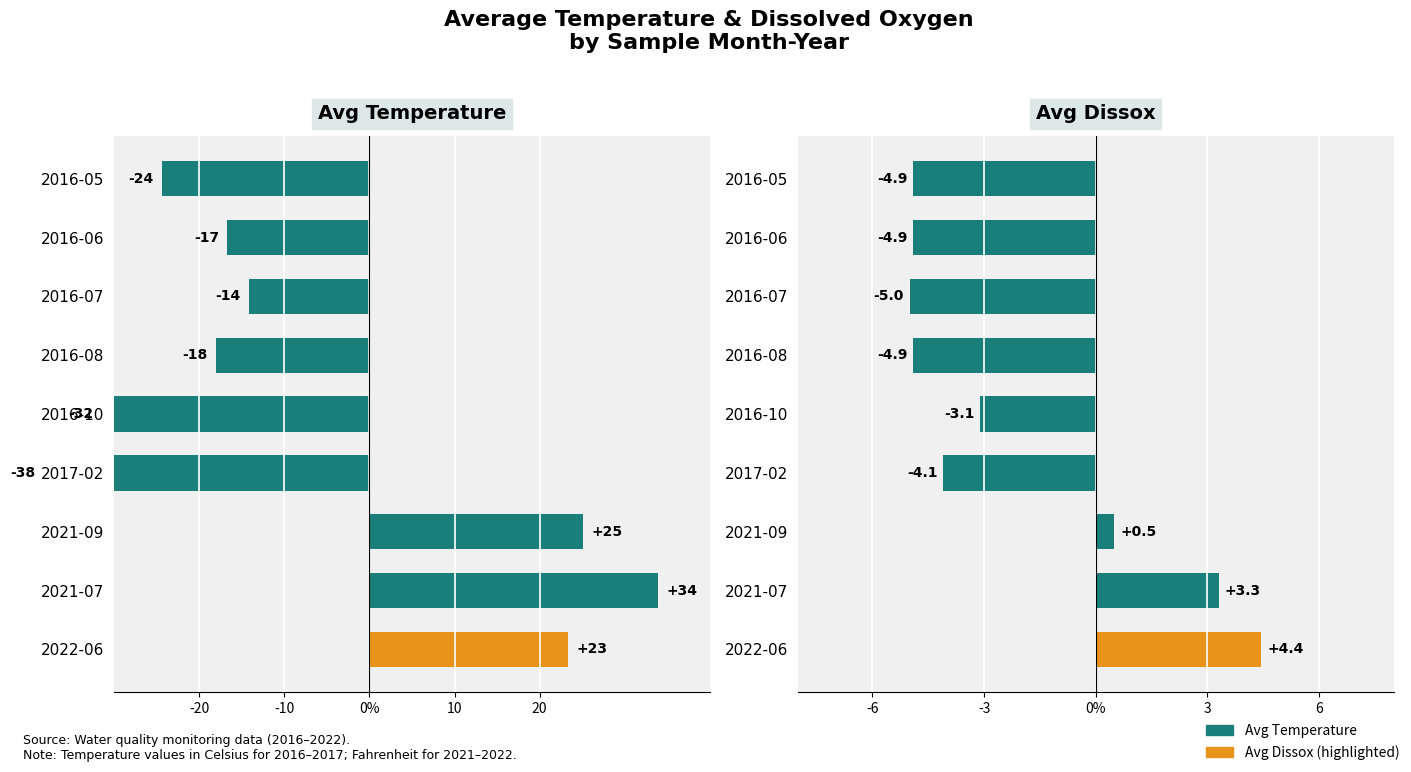

How many negative values does the Avg Dissox series have?

6